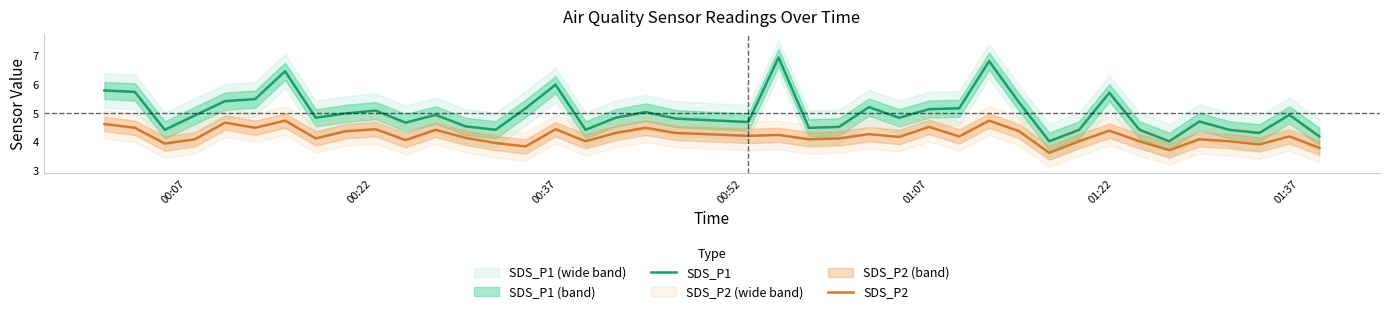

True or false: SDS_P1 and SDS_P2 cross at least once.

False